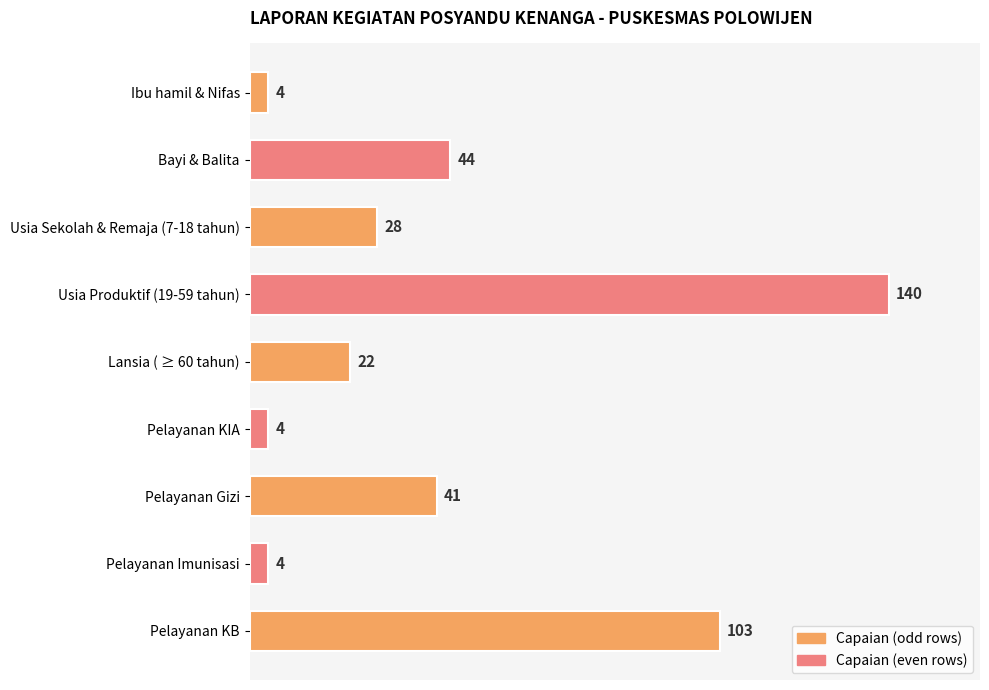

How many data points does each series have?

9